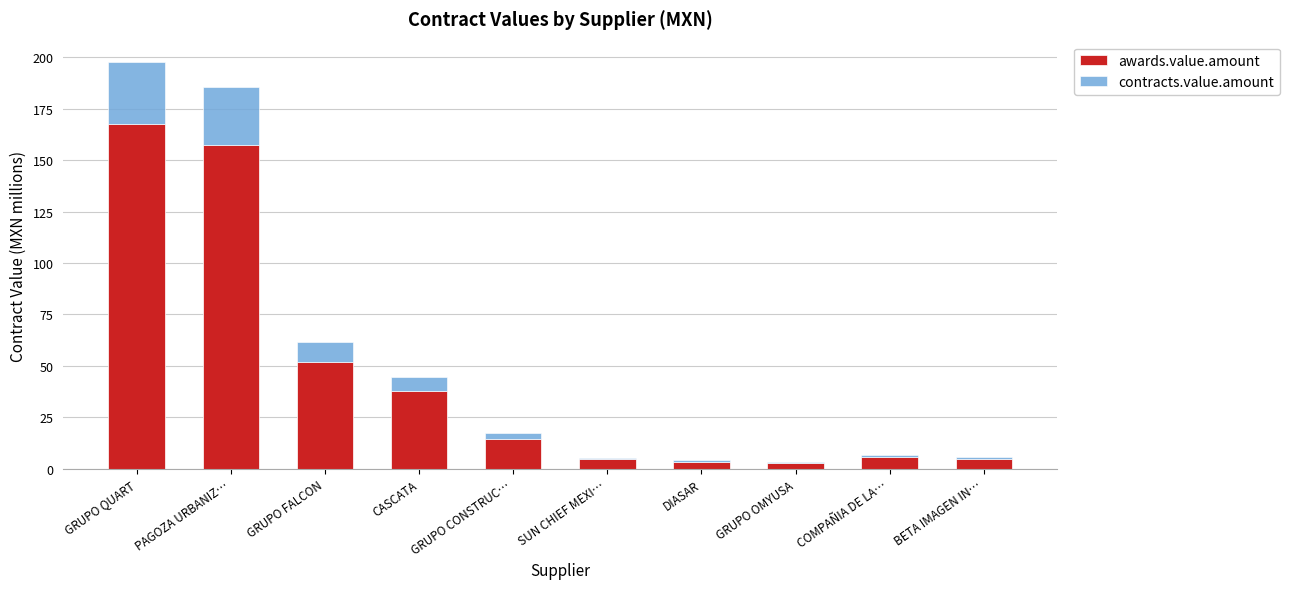

What is the highest value of the awards.value.amount series?

167.6